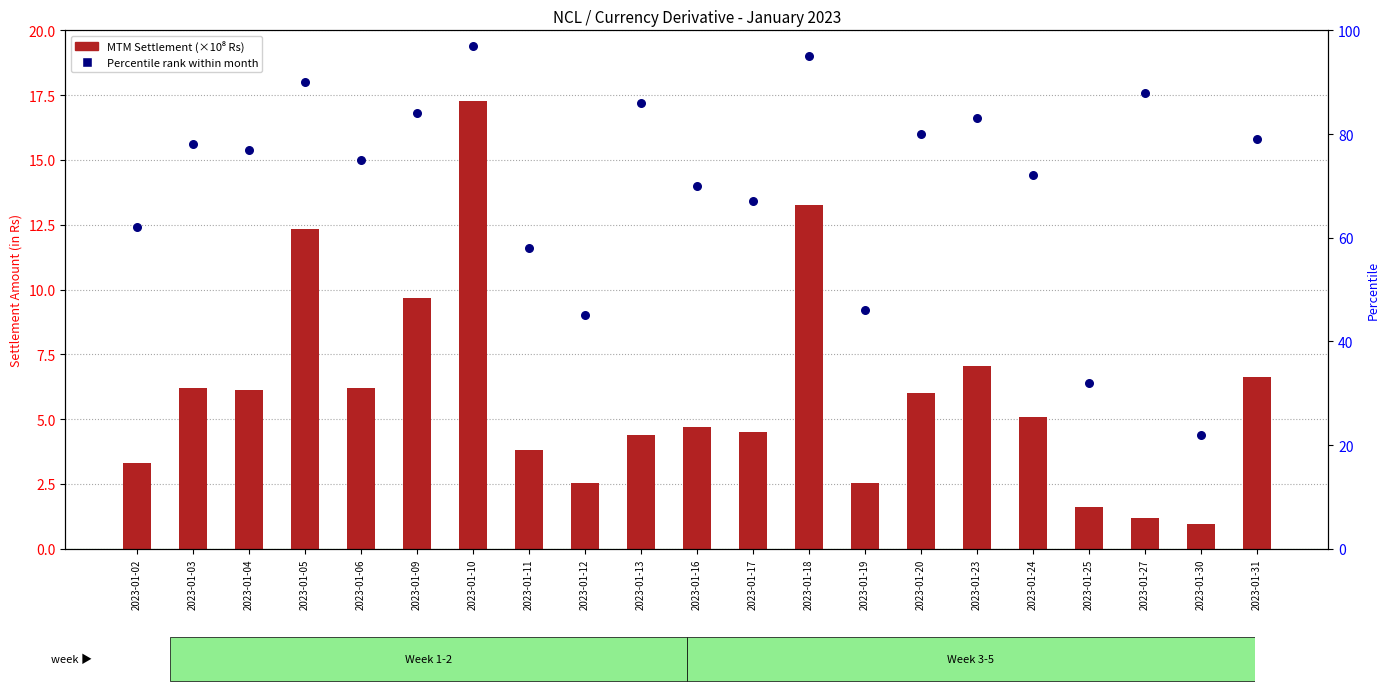

What are all the series names shown in the legend?

MTM Settlement, Percentile rank